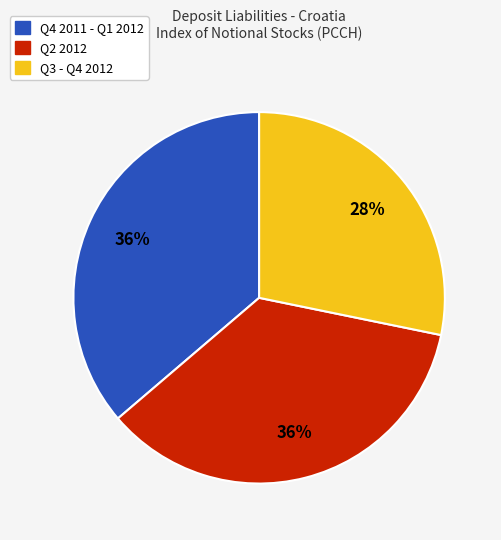

How many slices are in this pie chart?

3